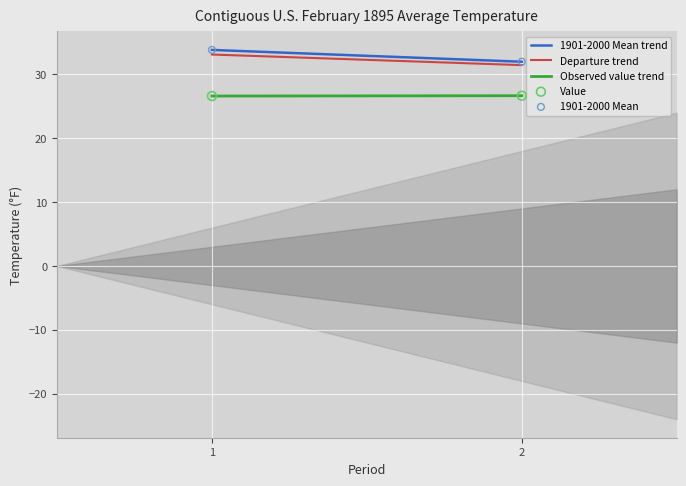

Which series reaches the maximum Y coordinate?

1901-2000 Mean